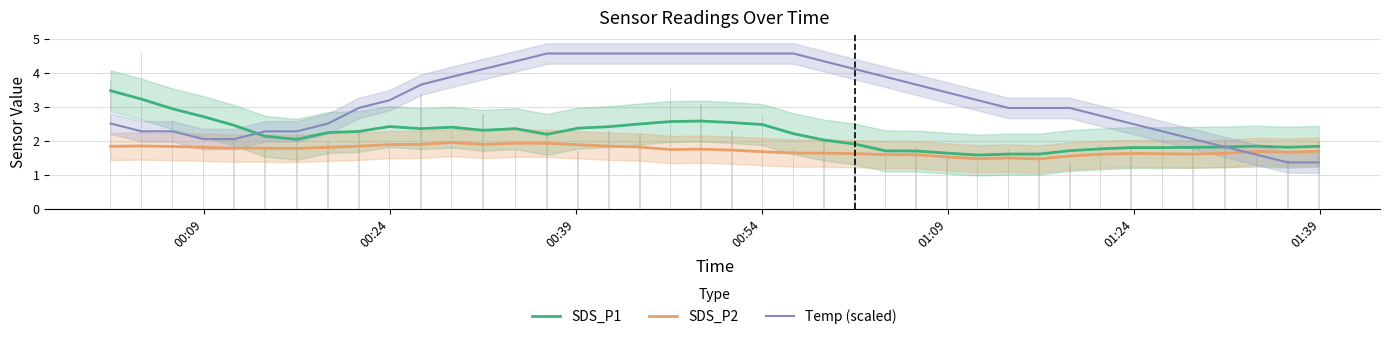

How many groups of bars are there?

40